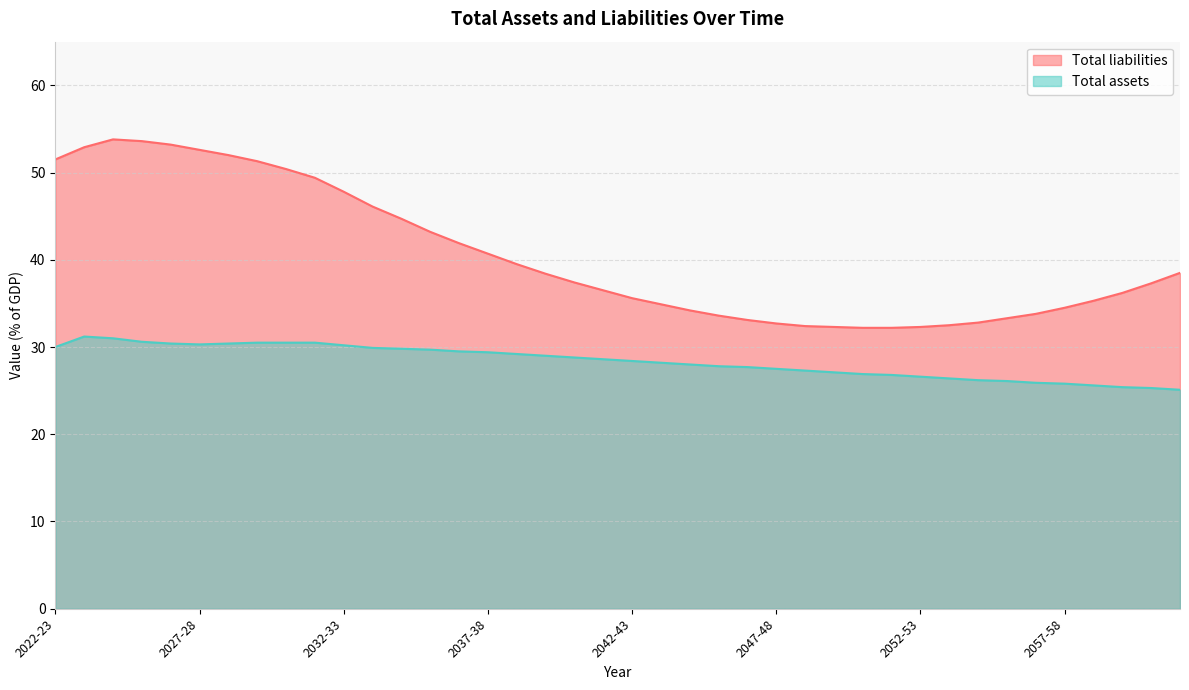

List the series in order of their peak value, lowest first.

Total assets, Total liabilities